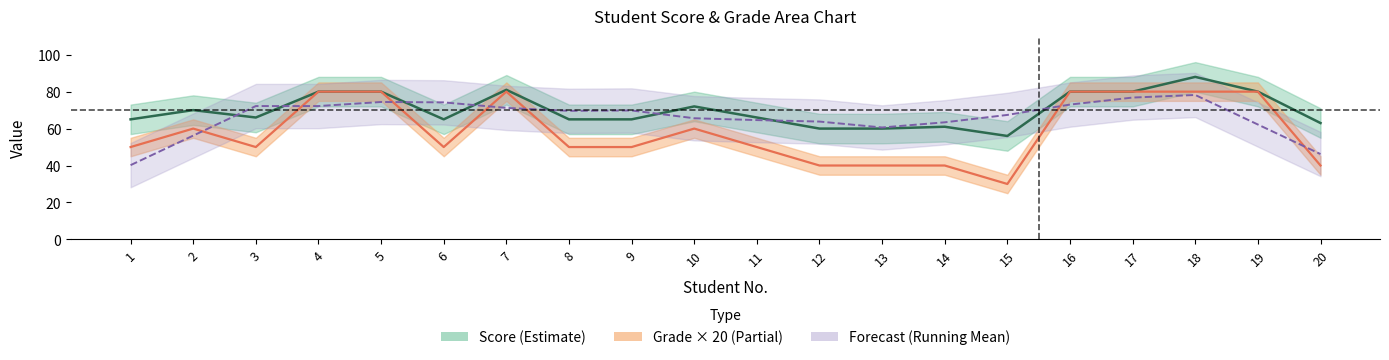

How many values in the Score series exceed 66?

9